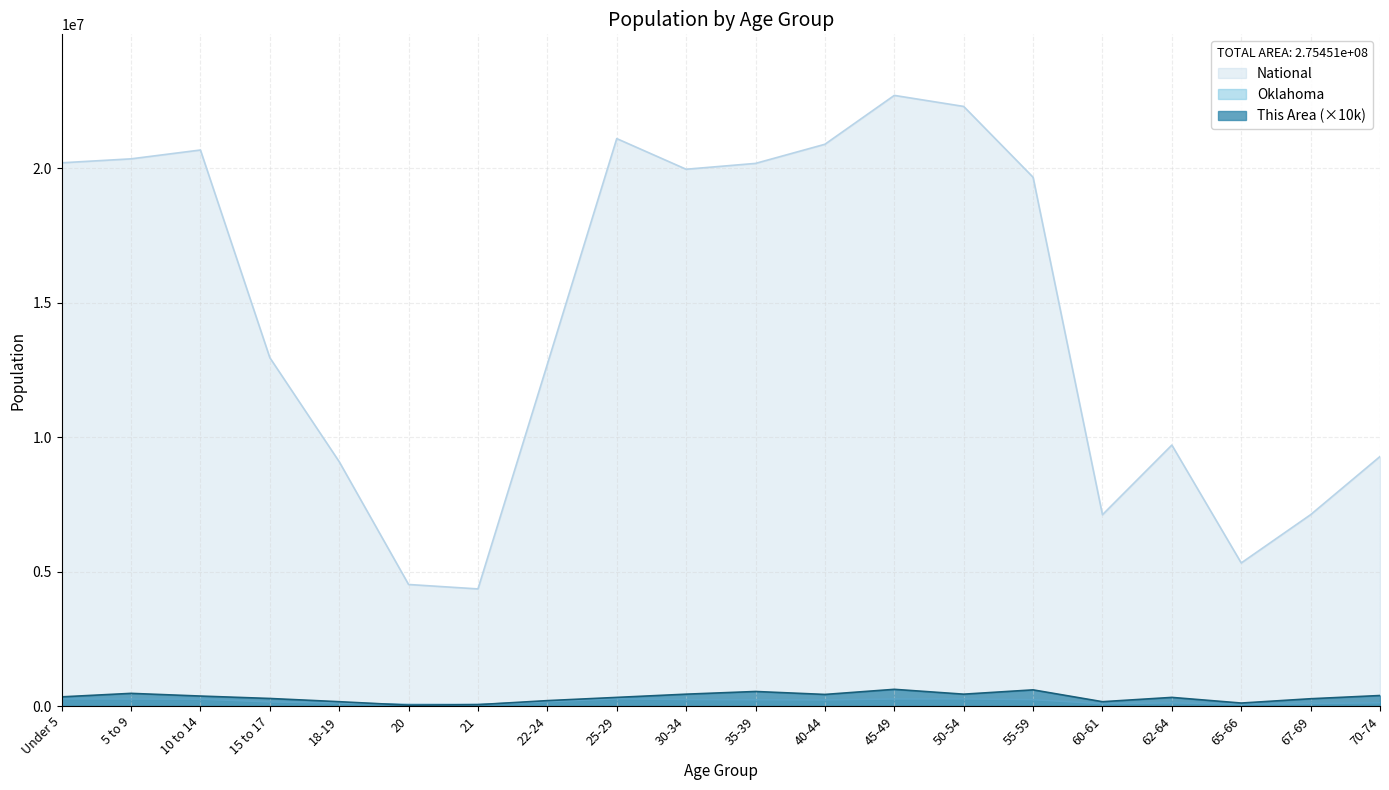

What position from the left is 5 to 9?

2